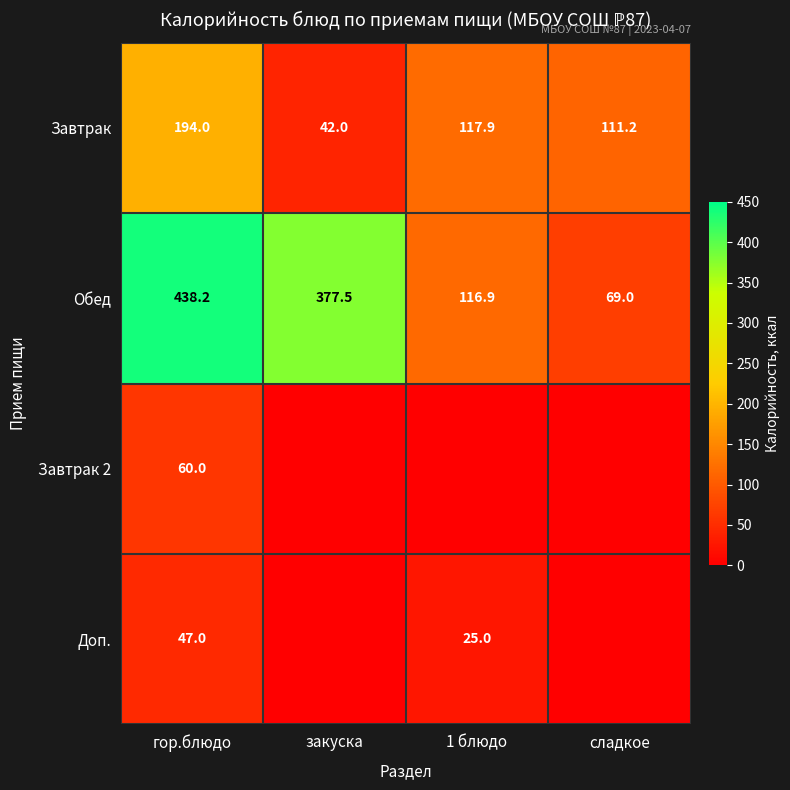

How many series are shown in this chart?

4